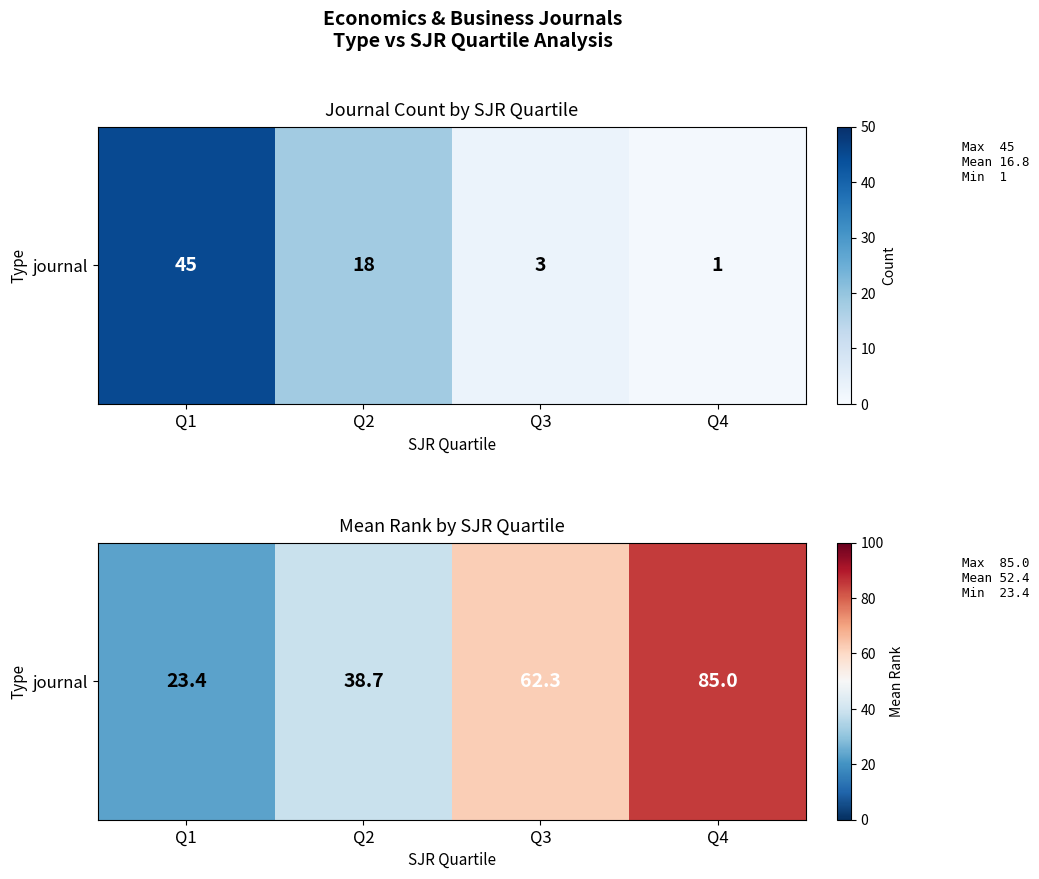

List the labels in order of value, smallest first.

Q1, Q2, Q3, Q4